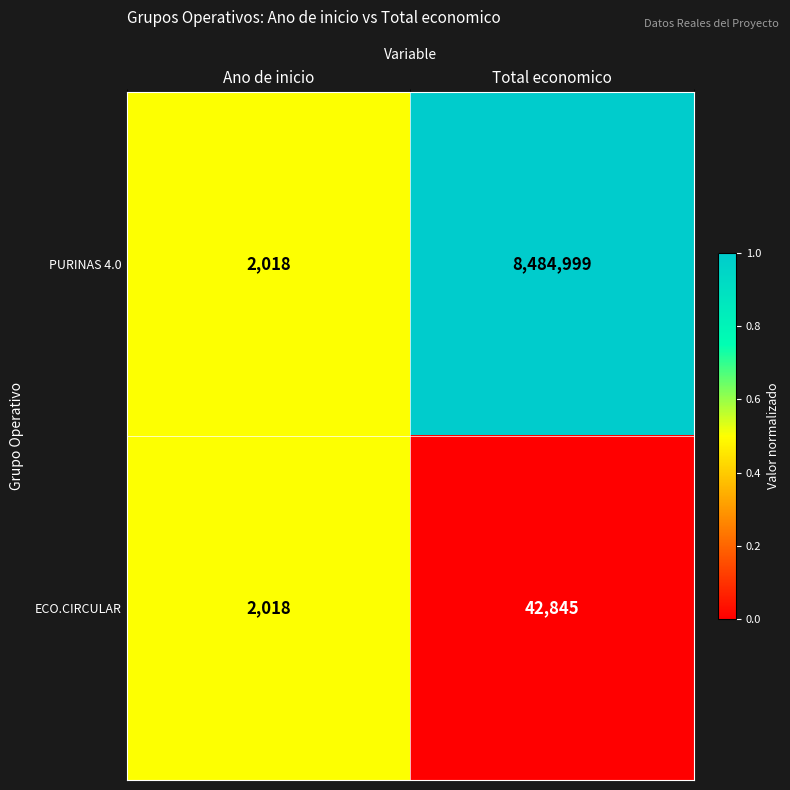

How many distinct data groups are displayed?

2